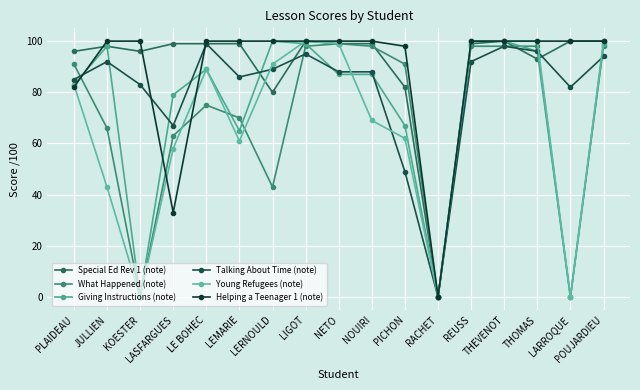

Is it true that Young Refugees (note) equals 100 at POUJARDIEU?

True